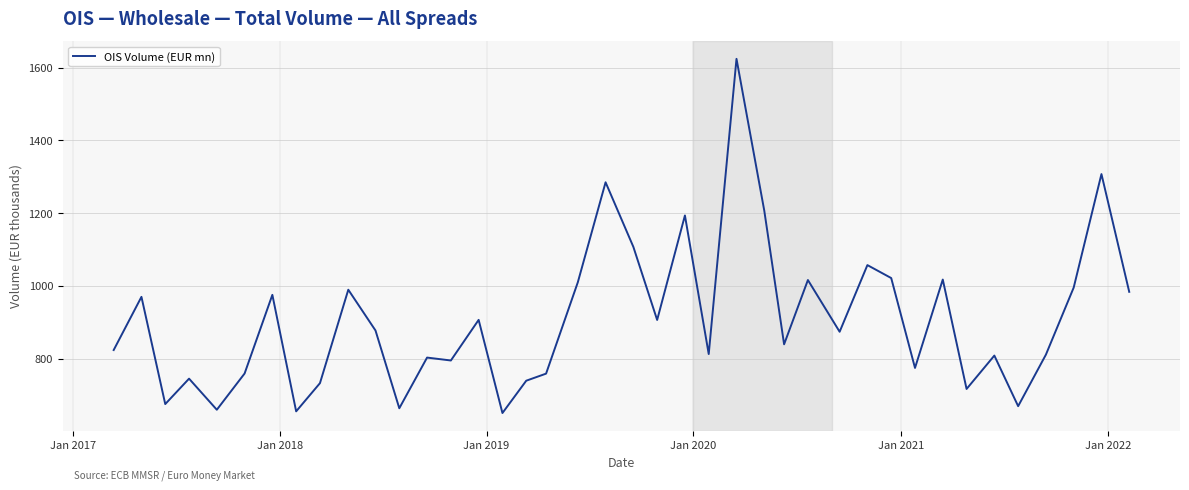

What is the smallest value displayed?

650.5